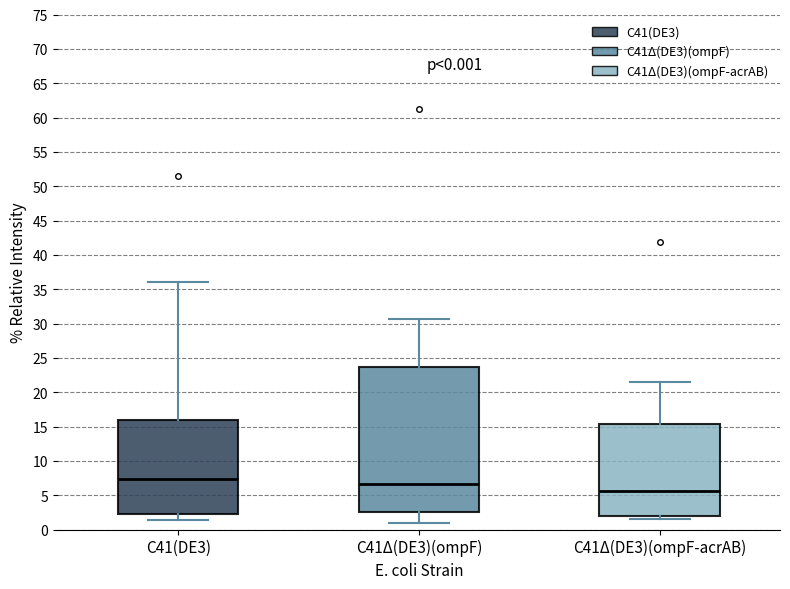

Which box is the tallest, from its lower edge to its upper edge?

C41Δ(DE3)(ompF)